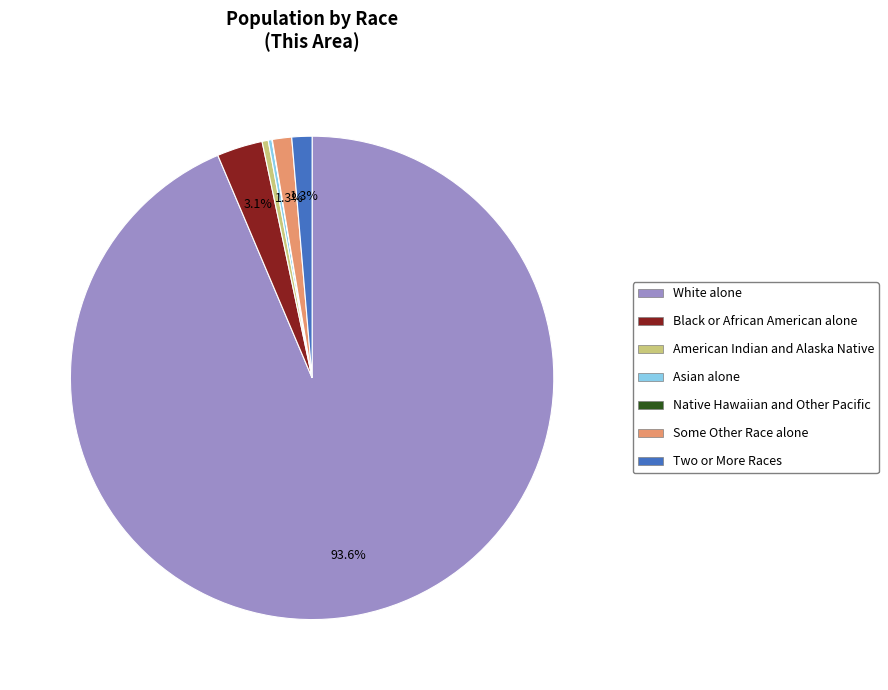

Is White alone the majority of the pie?

Yes